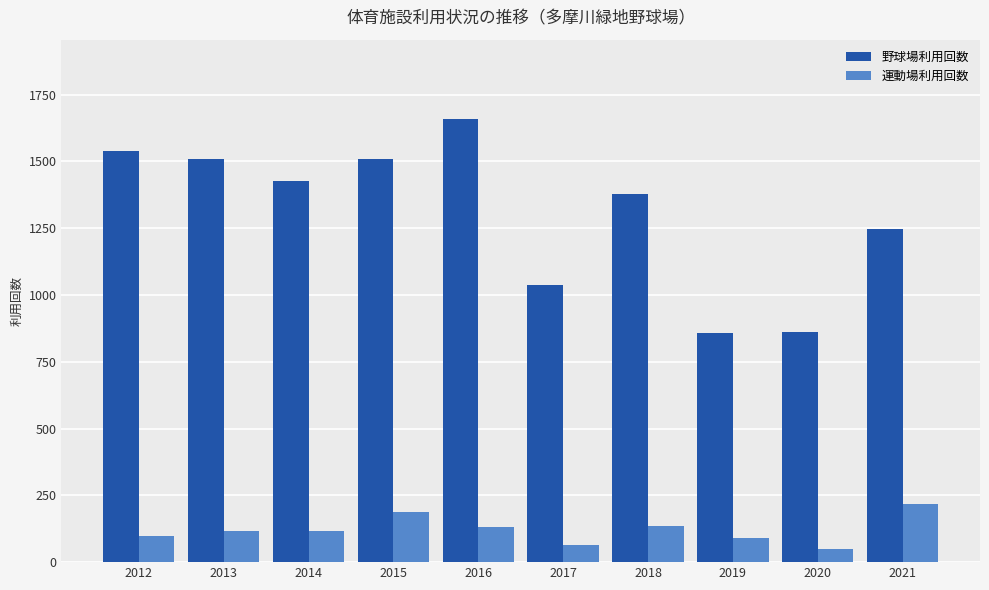

What is the value of the 野球場利用回数 bar at the 9th from the left?

863